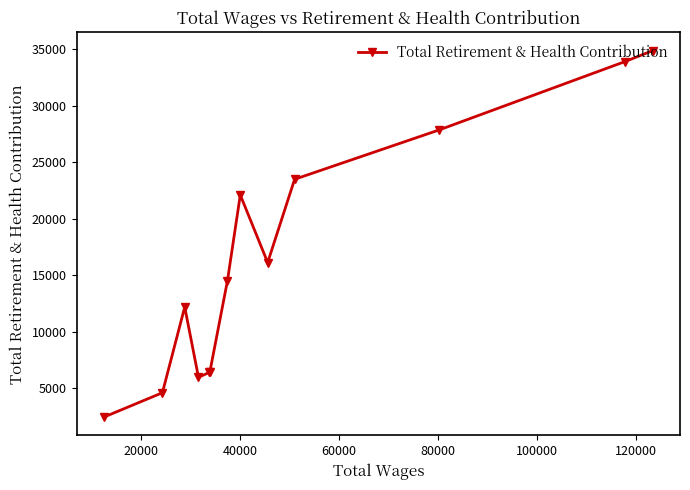

What is the average value?

16218